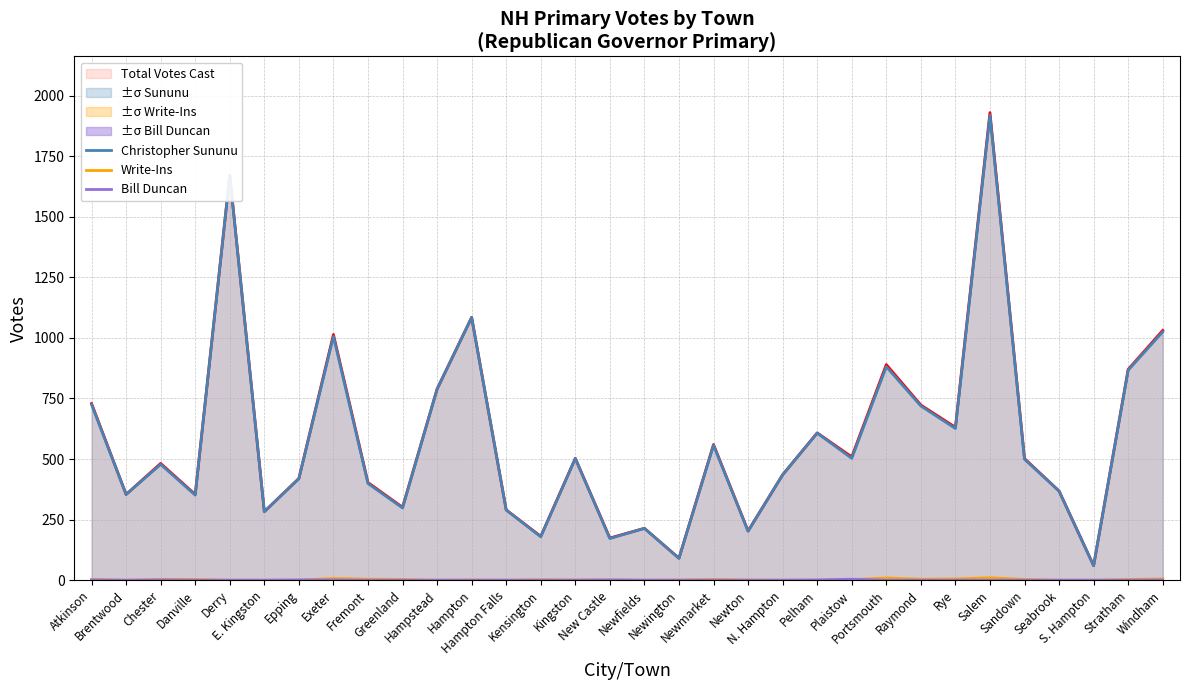

True or false: Bill Duncan has more than 0 interior local peaks.

True